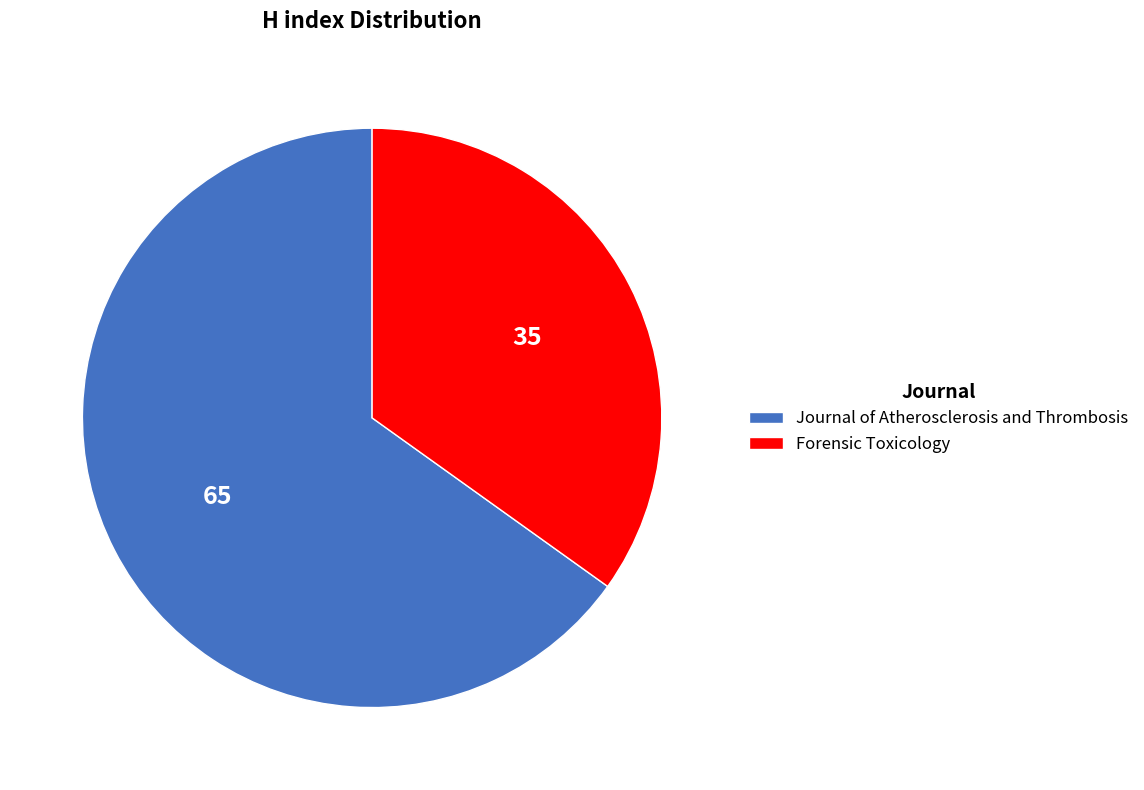

Approximately how many times larger is the value at Forensic Toxicology compared to Journal of Atherosclerosis and Thrombosis?

0.5